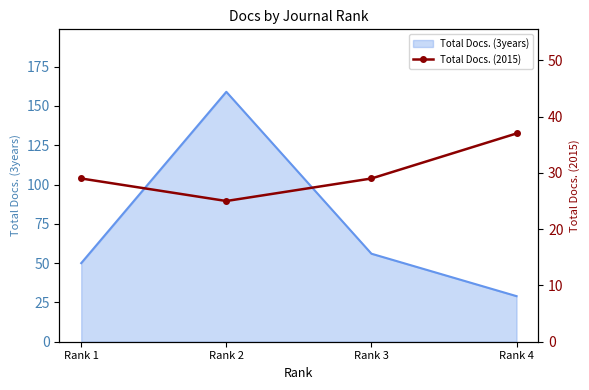

Where is Total Docs. (3years) nearest to the value 94?

Rank 3